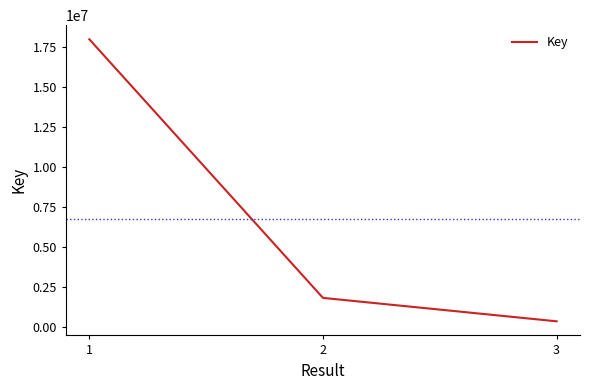

Rank the categories by value from lowest to highest.

3, 2, 1